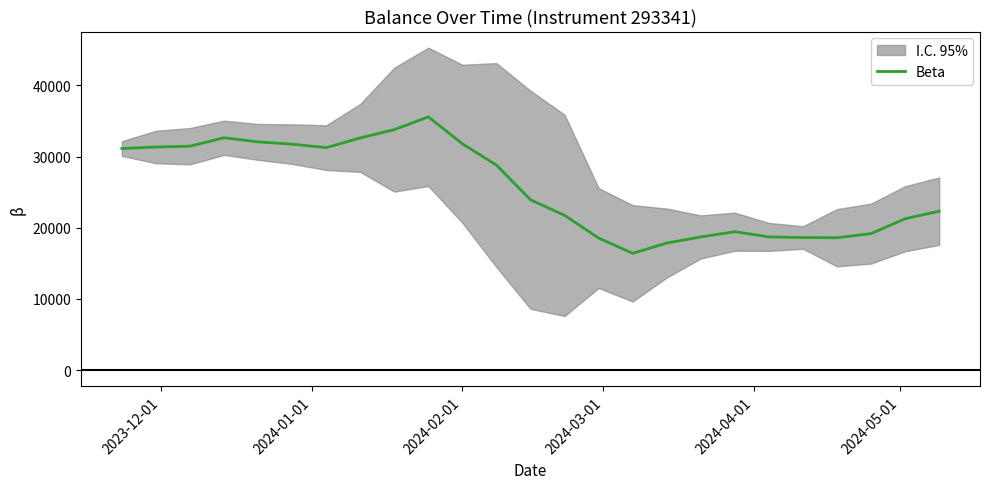

What is the average value?

25581.6